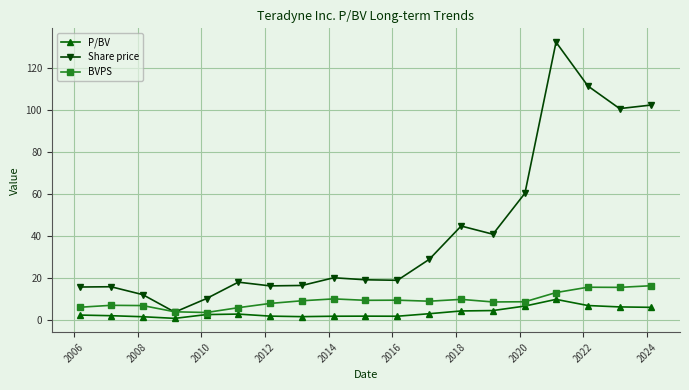

Rank the series by their maximum value, from lowest to highest.

P/BV, BVPS, Share price